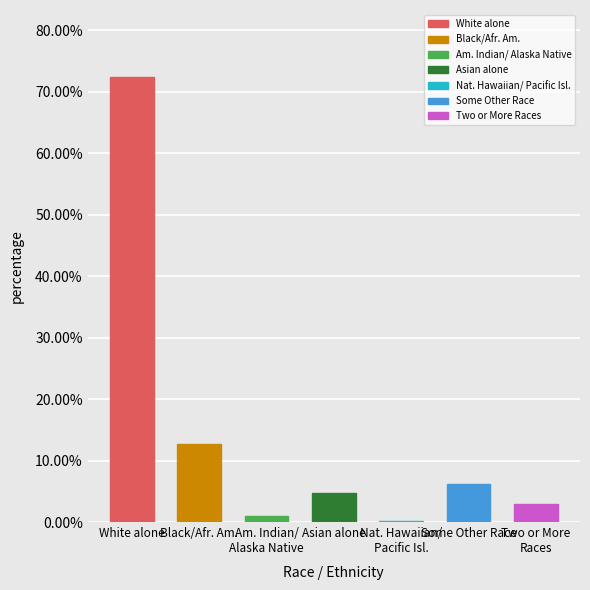

The value at Asian alone is 4.8. True or false?

True